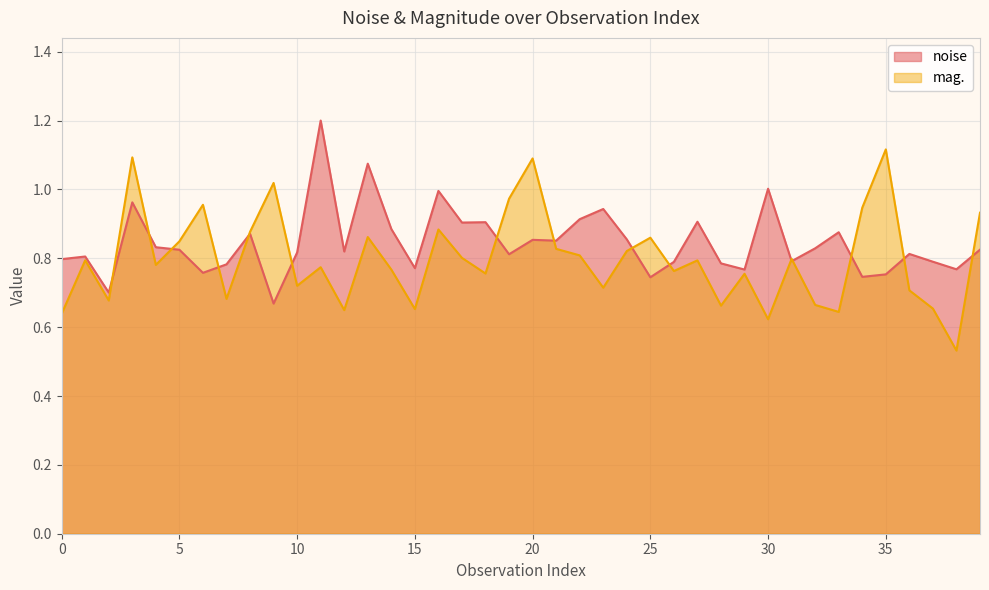

Reading left to right, list all the values displayed in this chart.

noise: 0.8	0.8	0.7	1.0	0.8	0.8	0.8	0.8	0.9	0.7	0.8	1.2	0.8	1.1	0.9	0.8	1.0	0.9	0.9	0.8	0.9	0.9	0.9	0.9	0.9	0.7	0.8	0.9	0.8	0.8	1.0	0.8	0.8	0.9	0.7	0.8	0.8	0.8	0.8	0.8
mag.: 0.6	0.8	0.7	1.1	0.8	0.8	1.0	0.7	0.9	1.0	0.7	0.8	0.6	0.9	0.8	0.7	0.9	0.8	0.8	1.0	1.1	0.8	0.8	0.7	0.8	0.9	0.8	0.8	0.7	0.8	0.6	0.8	0.7	0.6	0.9	1.1	0.7	0.7	0.5	0.9